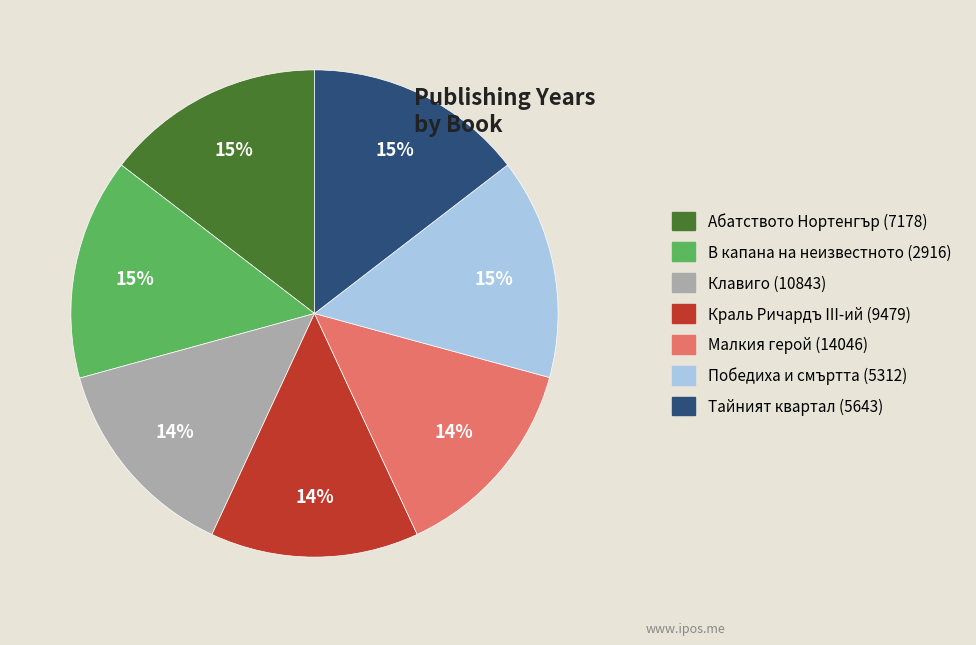

To the nearest percent, what is the average slice percentage?

14%